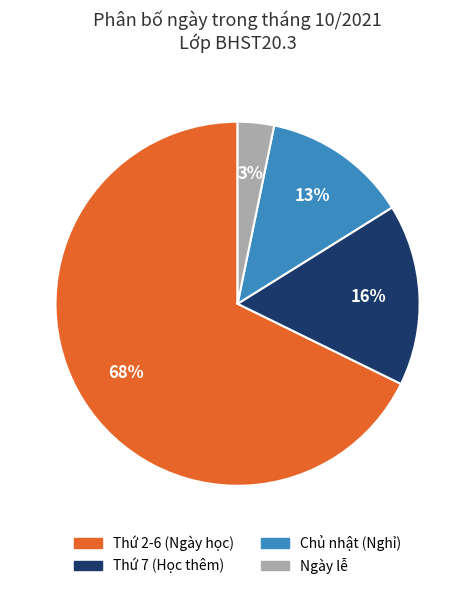

Is there a majority slice in this chart?

Yes